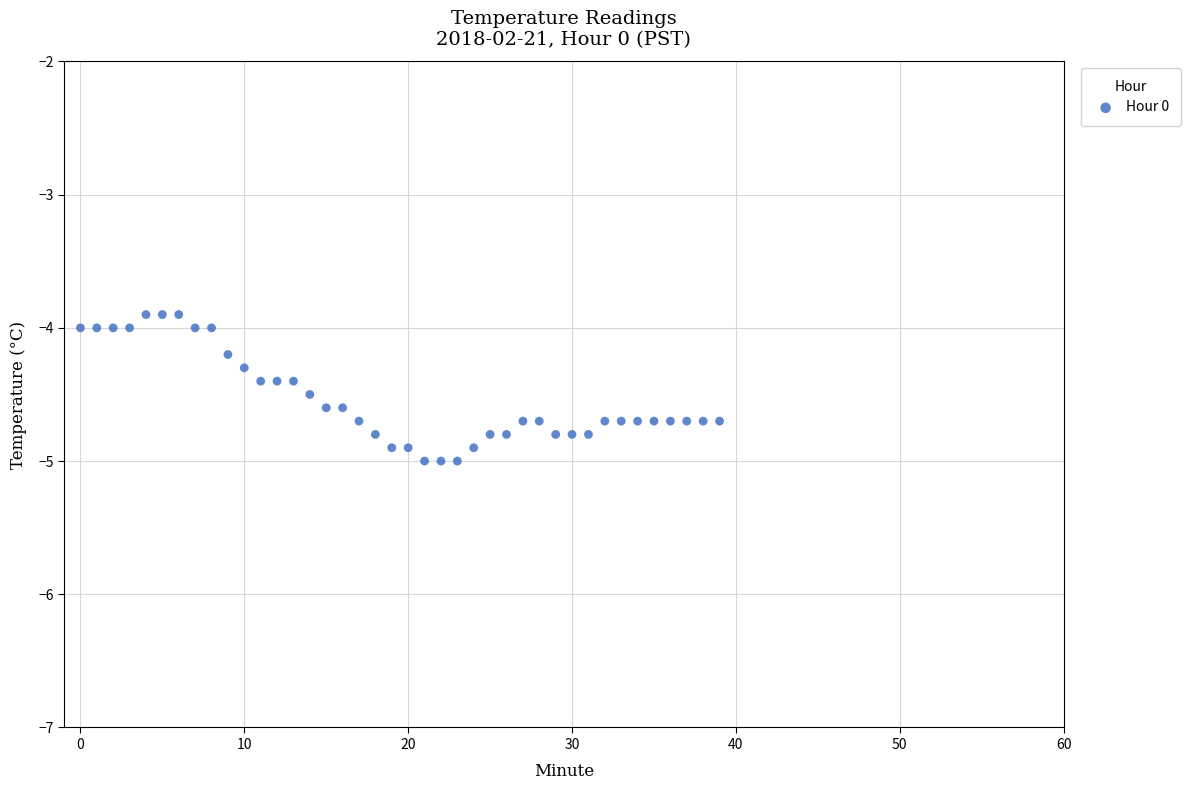

What is the range of Y values (max minus min)?

1.1